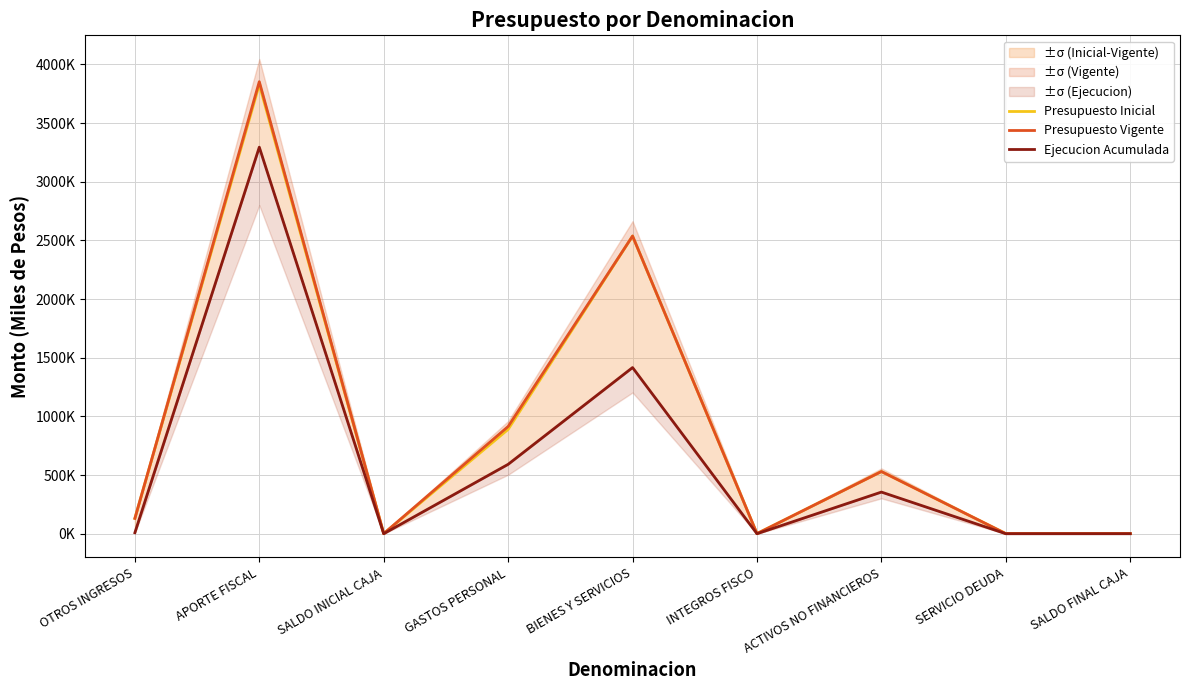

Where is the first local maximum for Presupuesto Inicial?

APORTE FISCAL